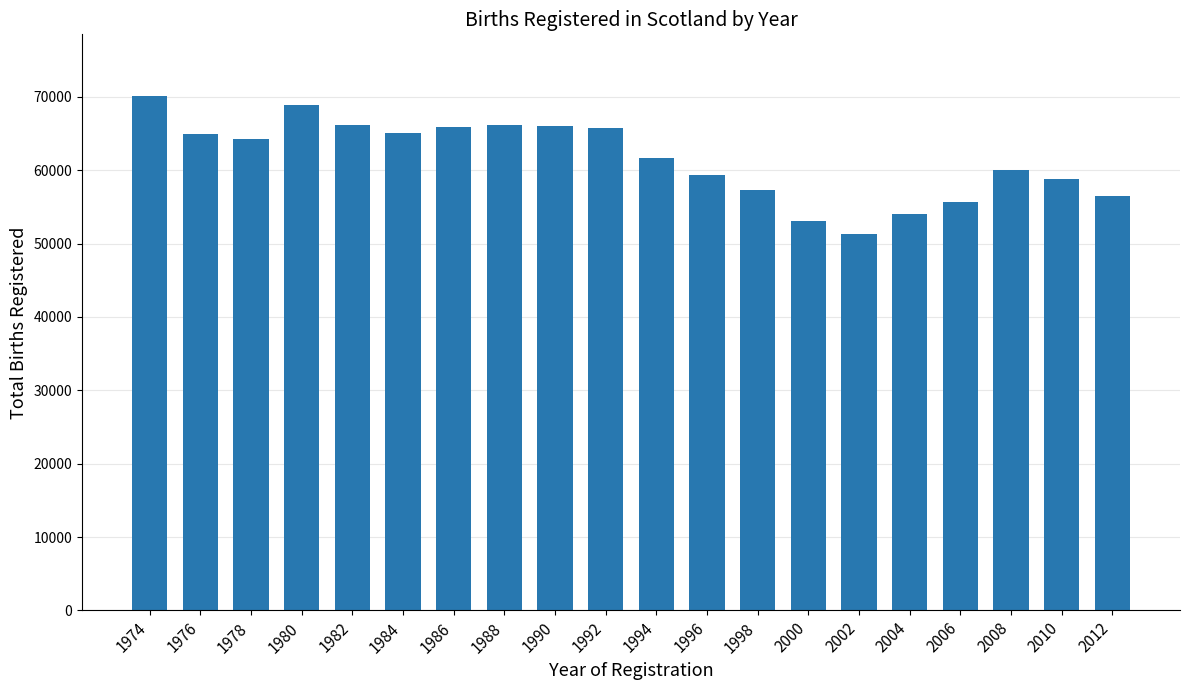

What is the minimum value shown in the chart?

51270